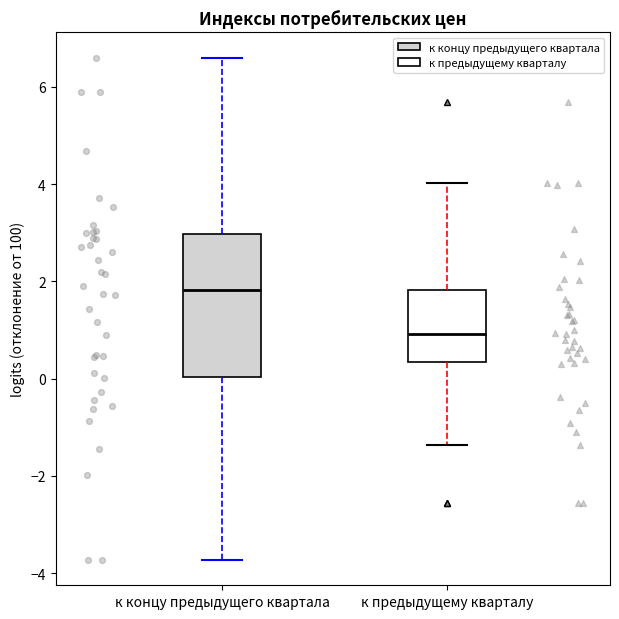

Which box has the lowest median line?

к предыдущему кварталу